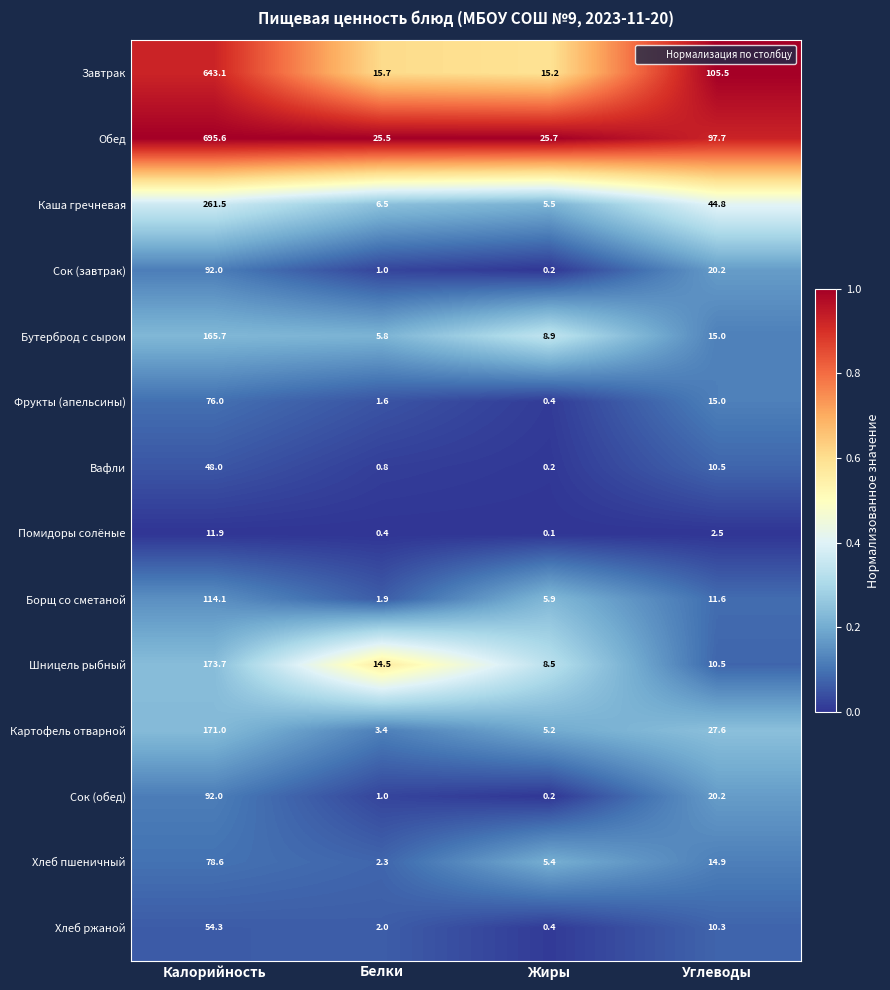

The value of Сок (обед) at Белки is 1.0. True or false?

True